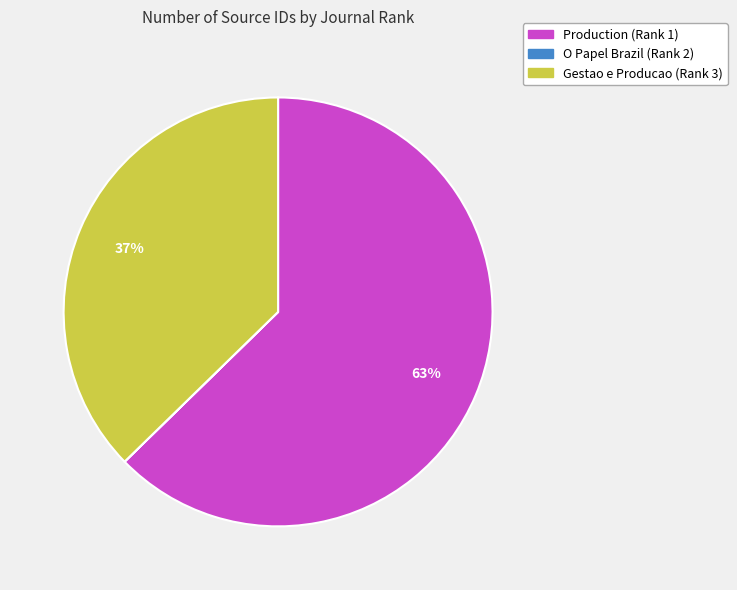

To the nearest percent, what portion does Gestao e Producao (Rank 3) represent?

37%